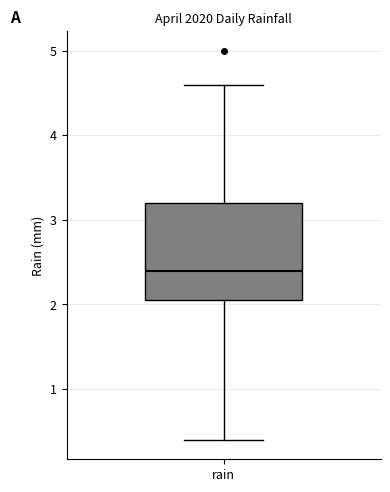

Read this box plot against the y-axis: the position of the median line, the range covered by the box, and the ends of both whiskers. The values are not printed on the chart, so give them approximately, as read against the axis.

median 2.4, box 2.1 to 3.2, whiskers 0.4 to 4.6